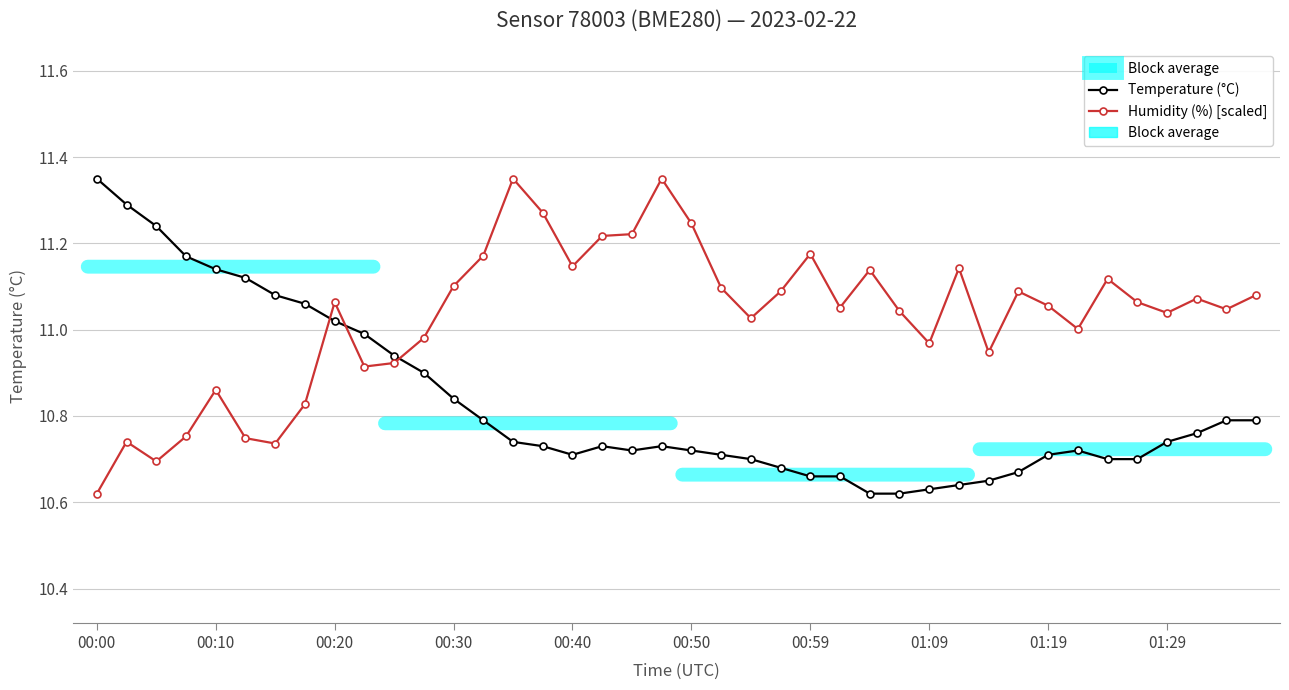

True or false: Humidity (%) [scaled] and Temperature (°C) cross at least once.

True